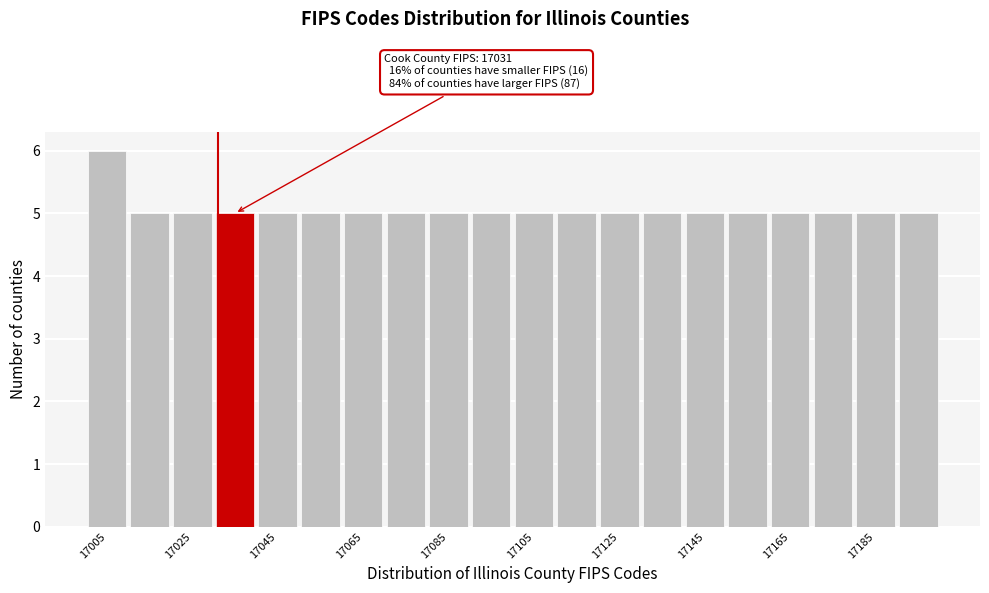

Over which range of the x-axis is the bar tallest?

17000 to 17010